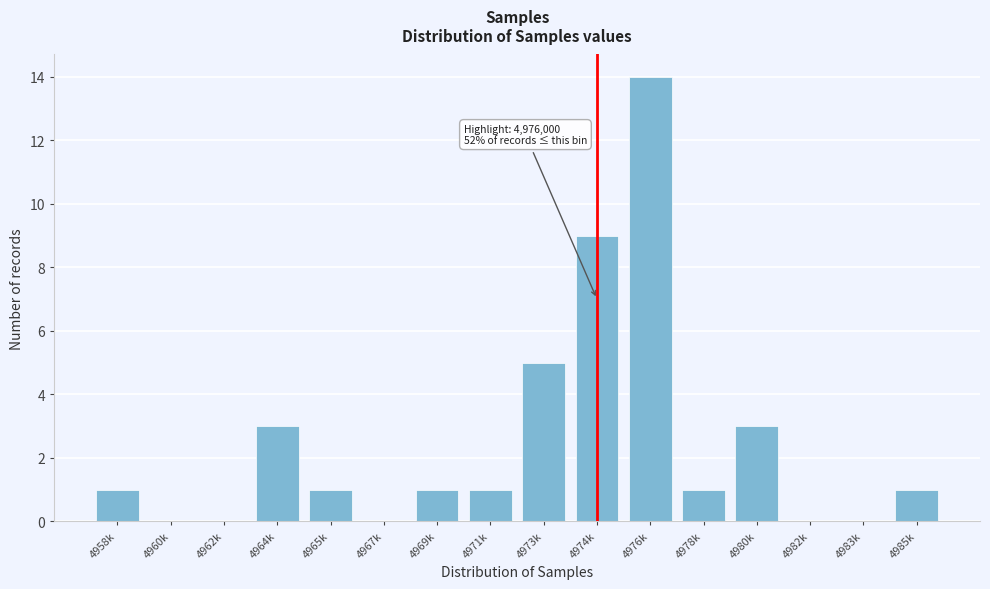

Reading left to right, extract all data points from this chart.

4958k=1	4960k=0	4962k=0	4964k=3	4965k=1	4967k=0	4969k=1	4971k=1	4973k=5	4974k=9	4976k=14	4978k=1	4980k=3	4982k=0	4983k=0	4985k=1